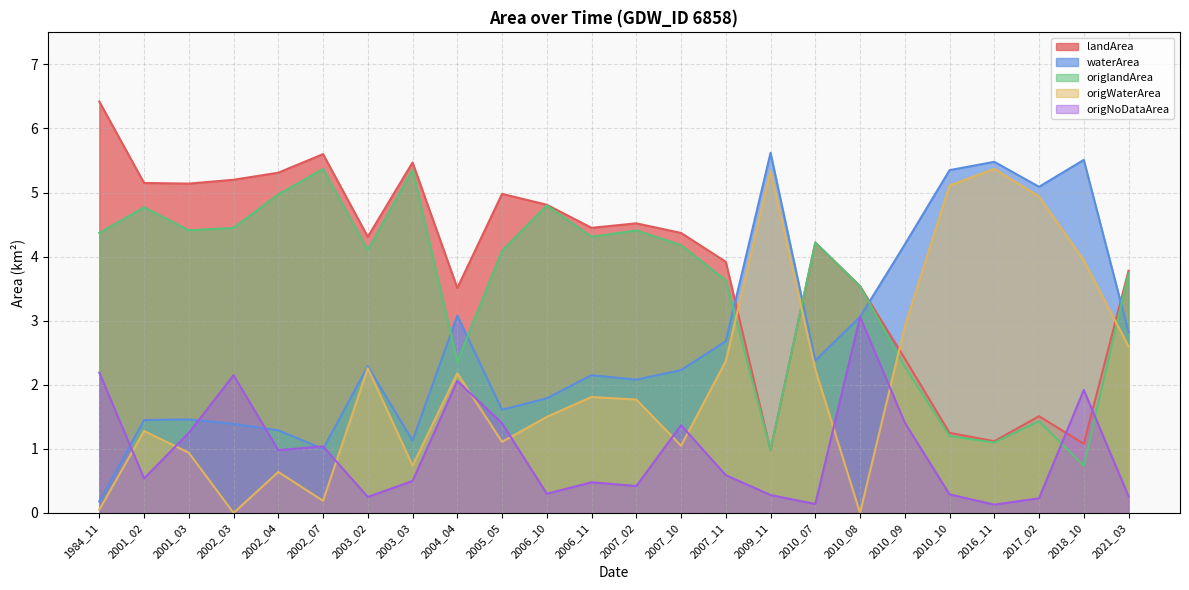

How many categories are shown in the chart?

24